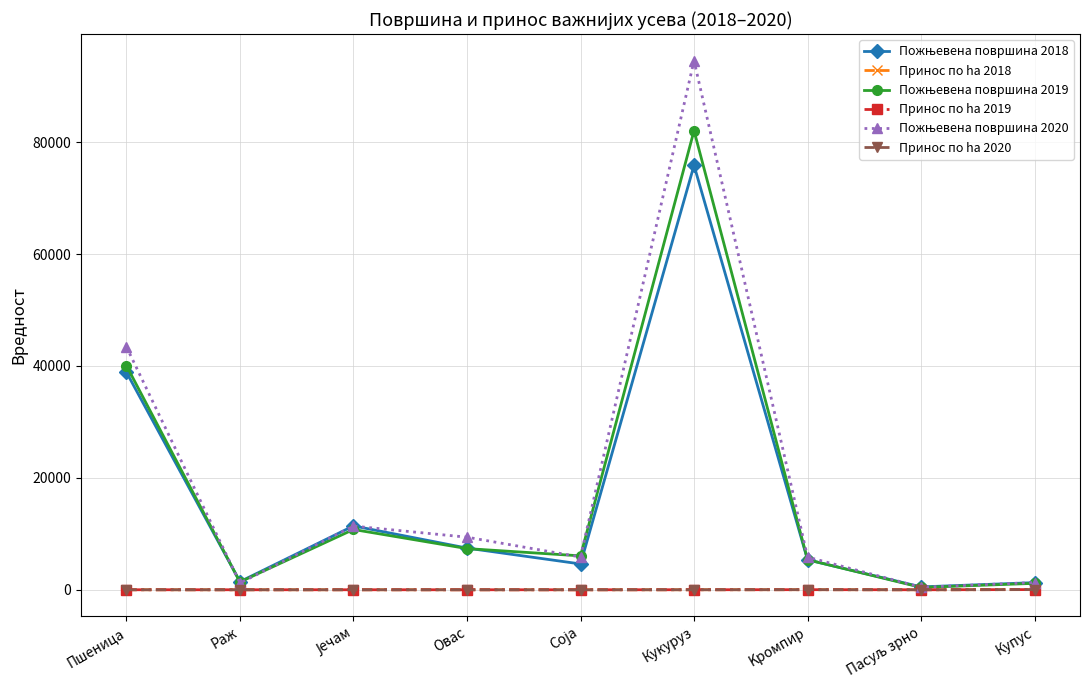

What is the label of the 4th point from the right?

Кукуруз